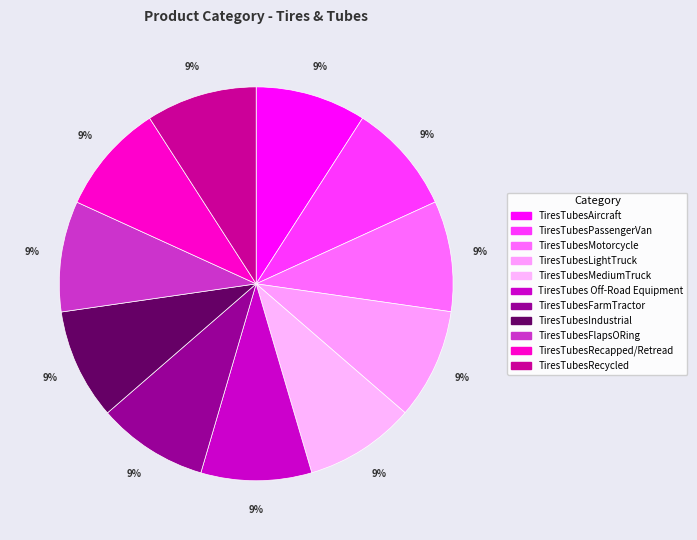

To the nearest percent, what portion does TiresTubesAircraft represent?

9%